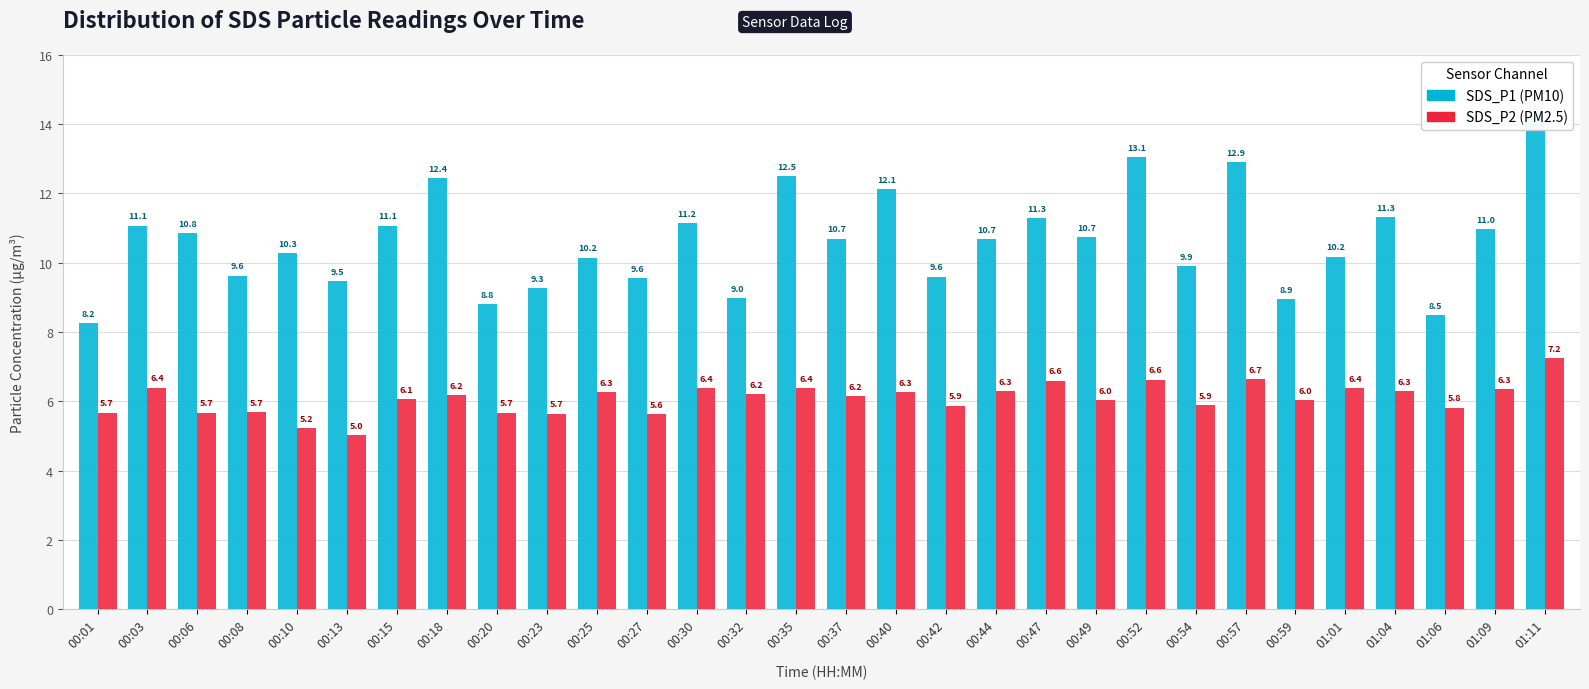

What is the maximum value shown in the chart?

14.2